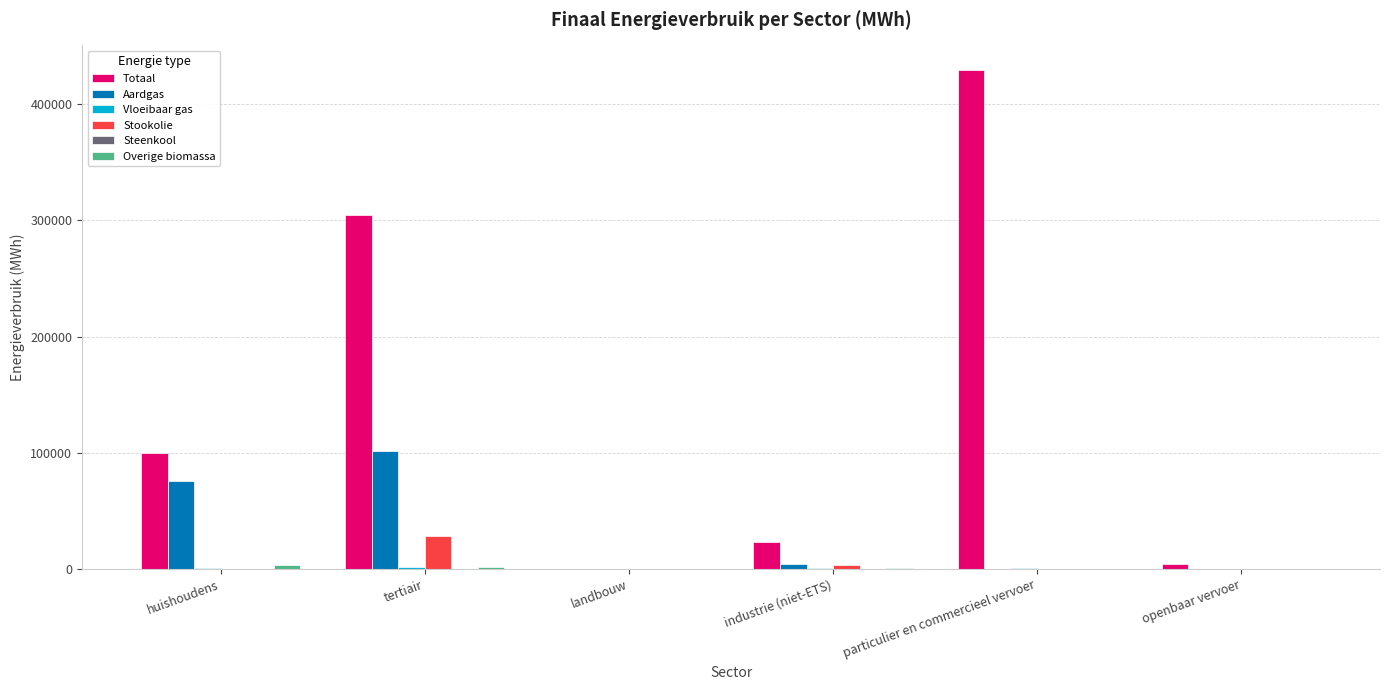

What is the difference between the Totaal values at openbaar vervoer and industrie (niet-ETS)?

19282.9